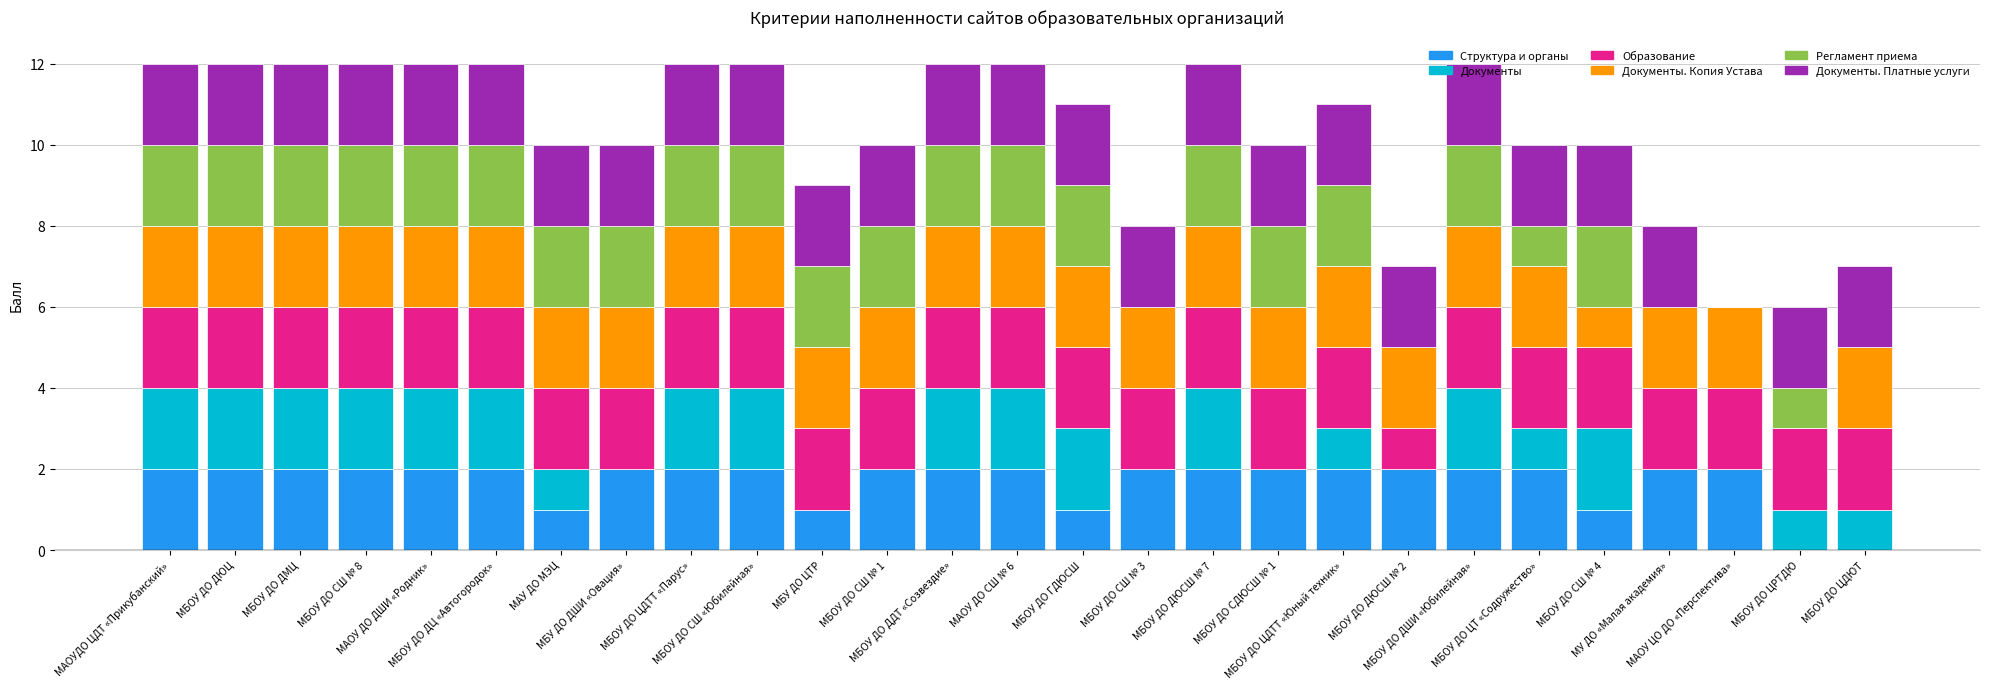

What is the sum of all Структура и органы values?

46